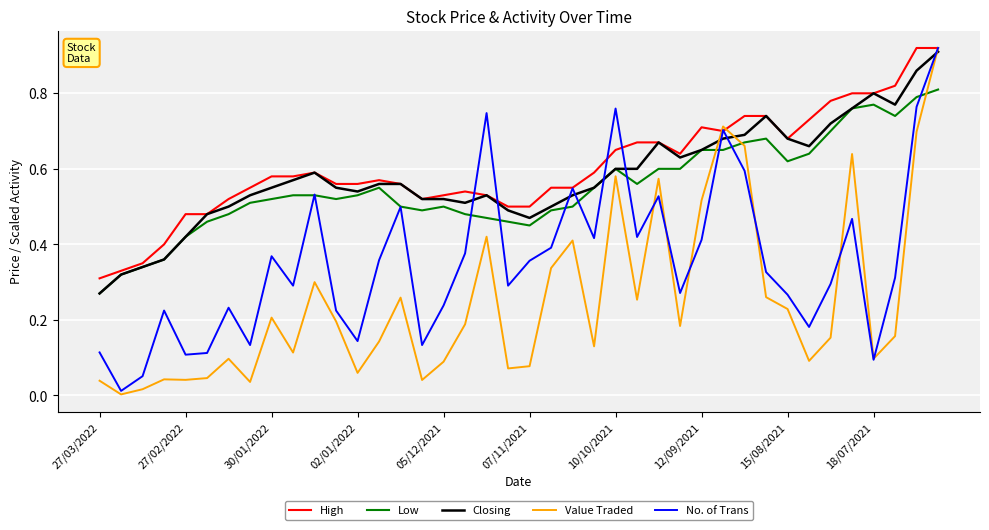

True or false: Closing and Low intersect in this chart.

False